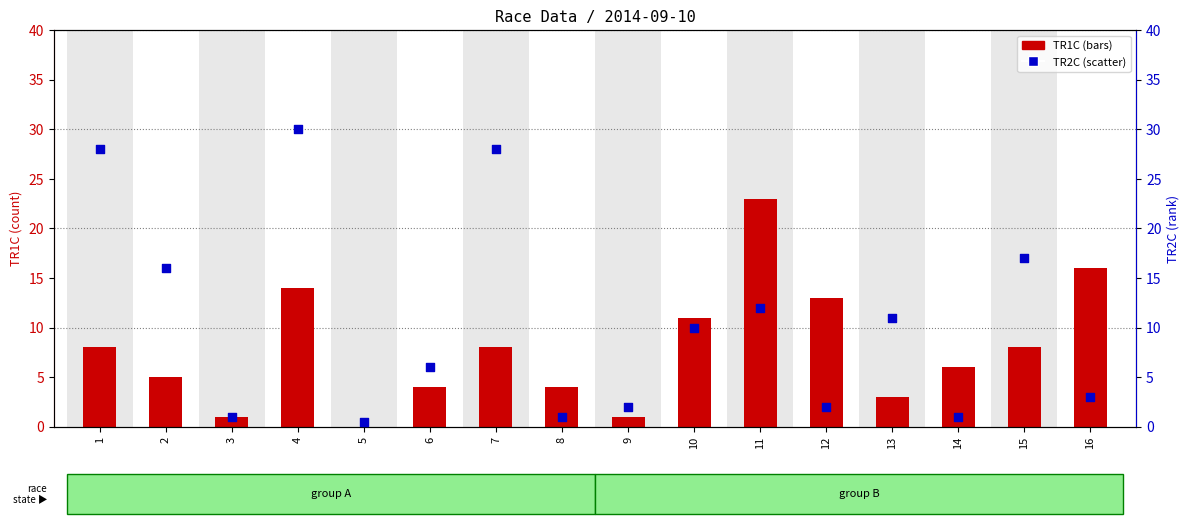

Which series has the largest total across all categories?

TR2C